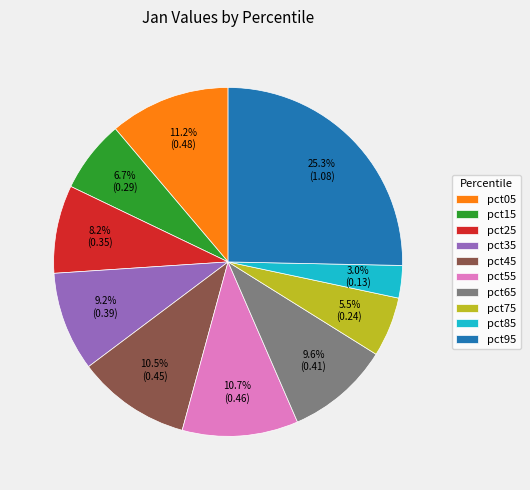

Between pct25 and pct05, which is larger?

pct05